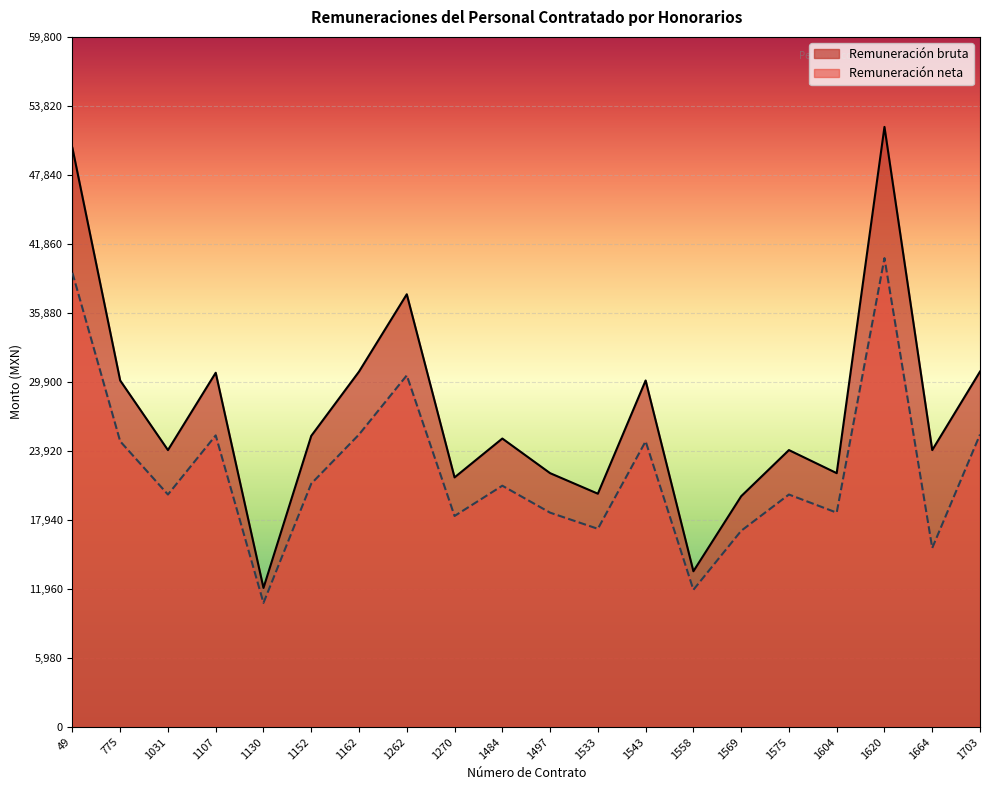

True or false: Remuneración neta and Remuneración bruta cross at least once.

False